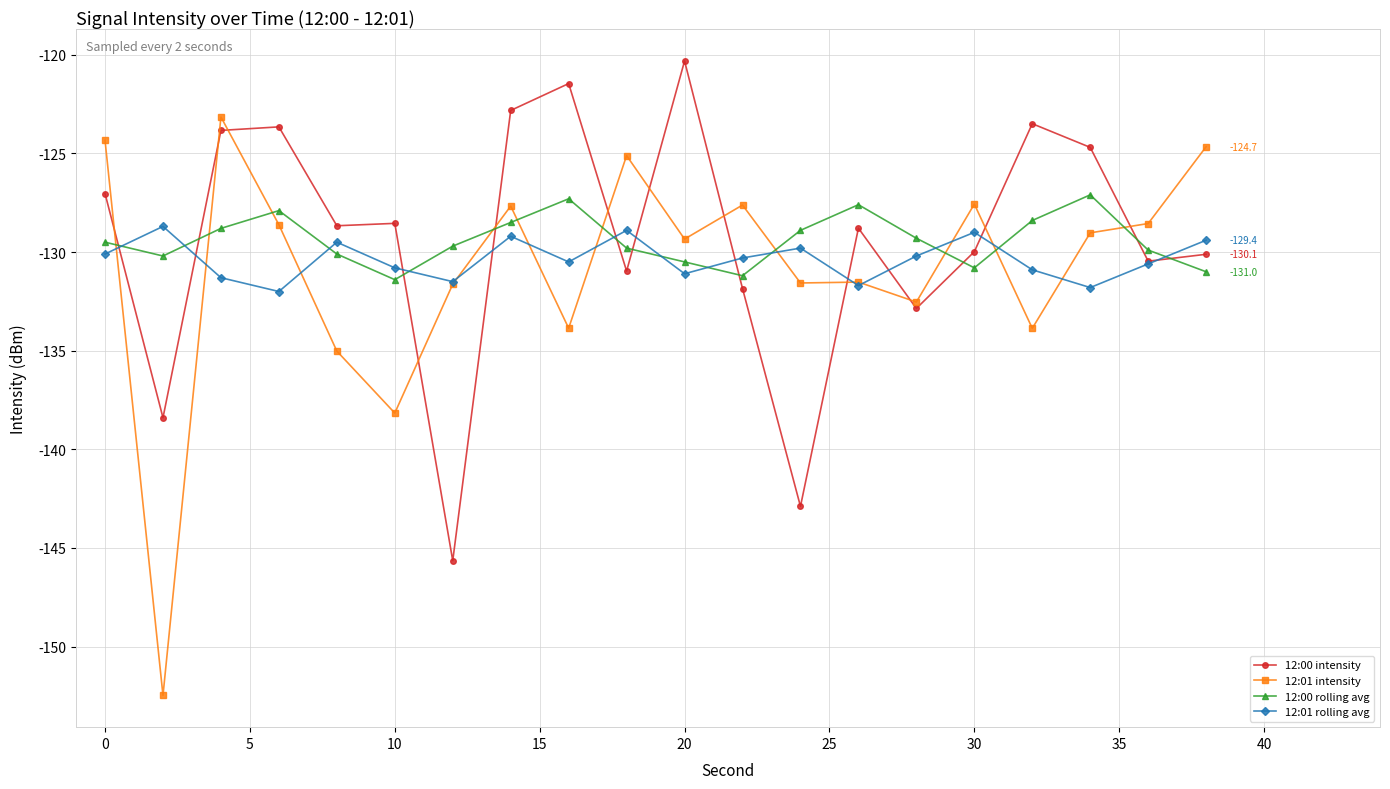

What is the value of the 12:01 rolling avg point at the 16th from the left?

-129.0